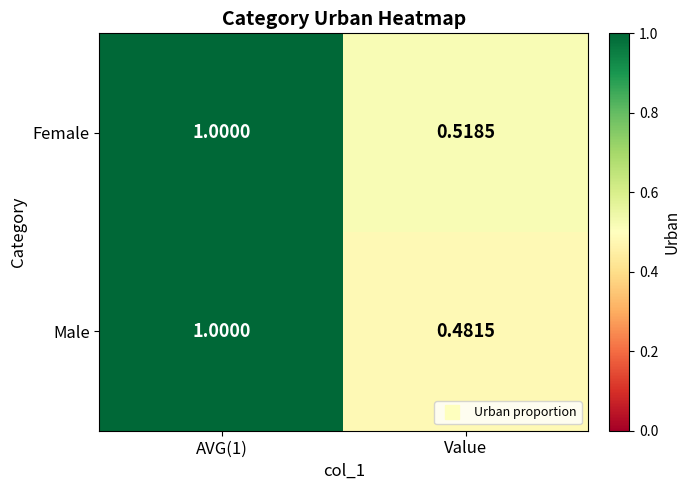

At which category does the chart reach its minimum across all series?

Value